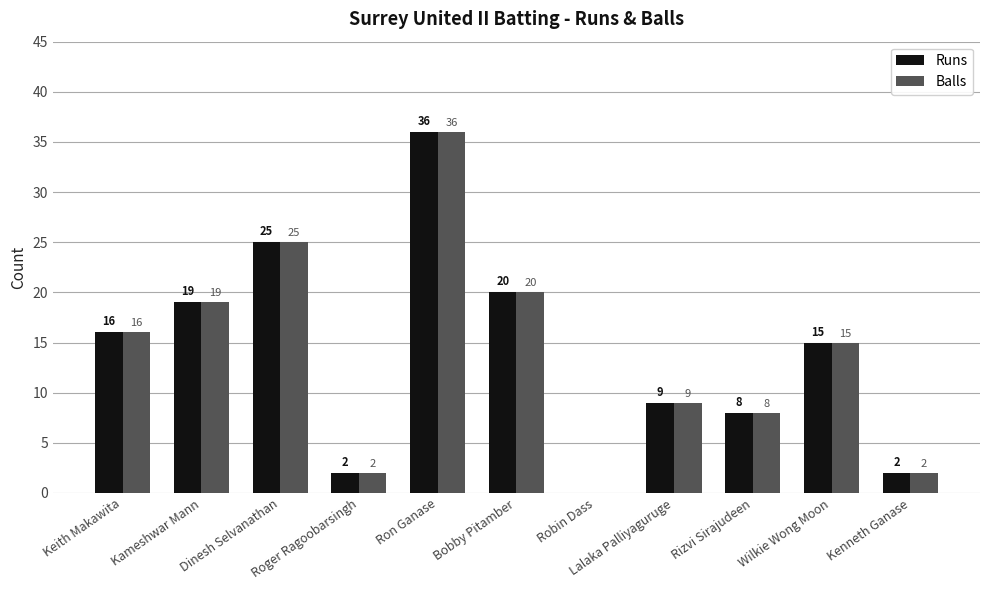

What is the highest value of the Runs series?

36